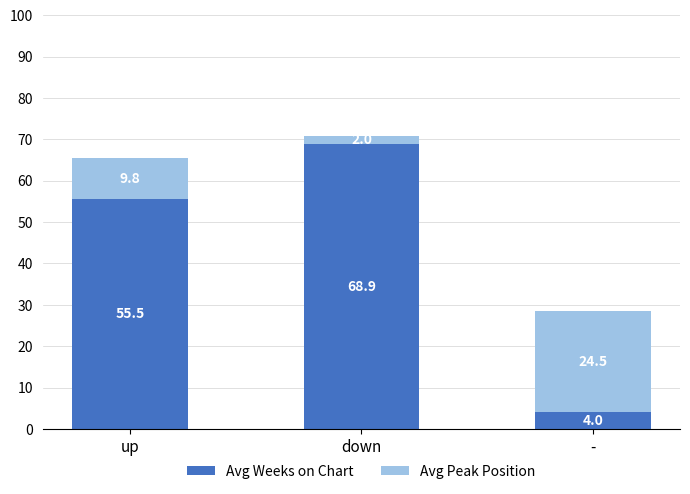

Which category has the highest value in the Avg Weeks on Chart series?

down